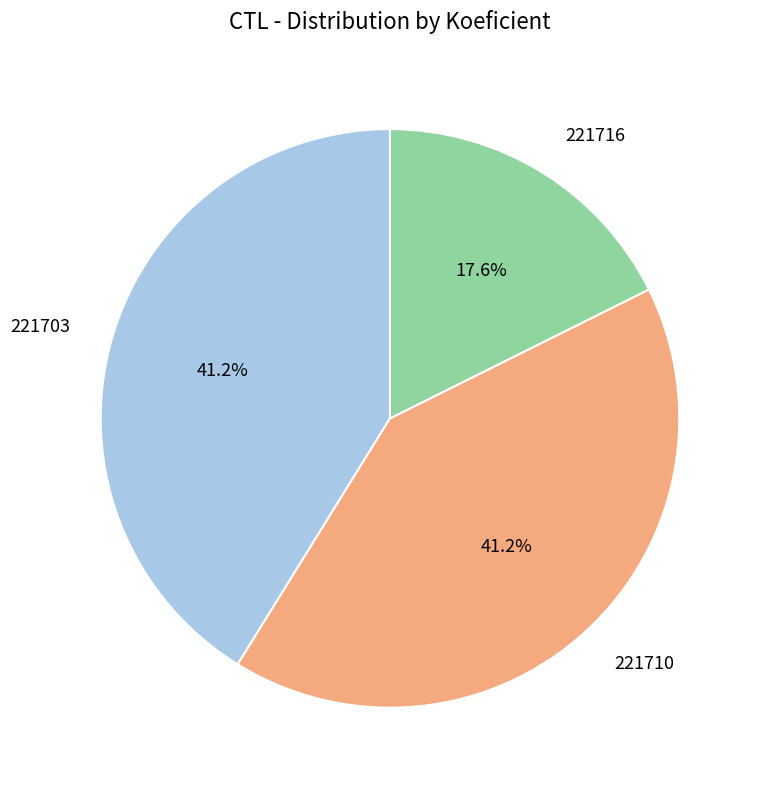

The 221710 slice represents 41% of the pie. True or false?

True